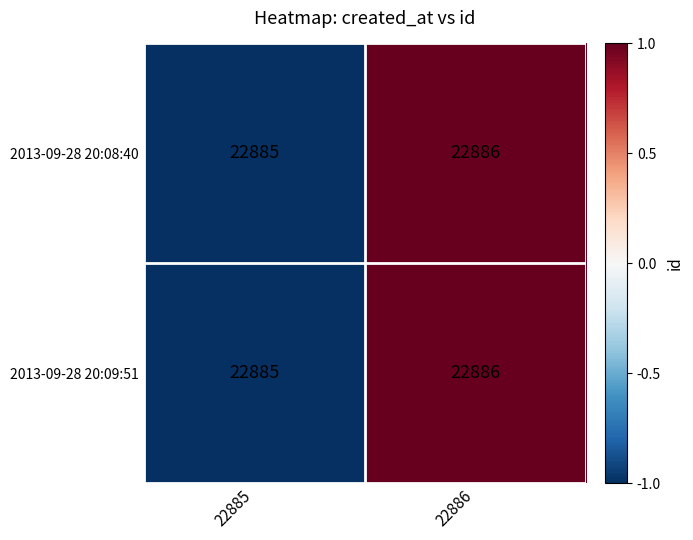

Count the number of categories in the chart.

2